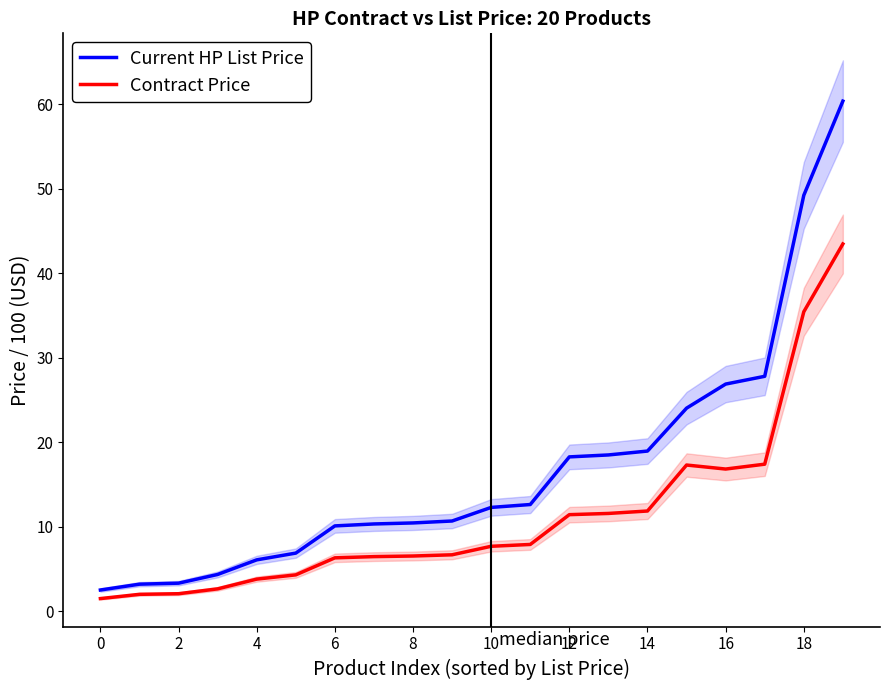

Between 12 and 13, which is larger?

13